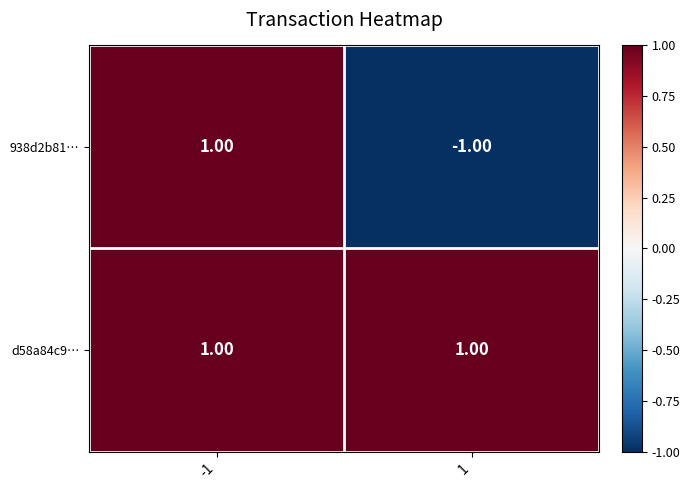

Rank the series by their average value, from lowest to highest.

938d2b81…, d58a84c9…